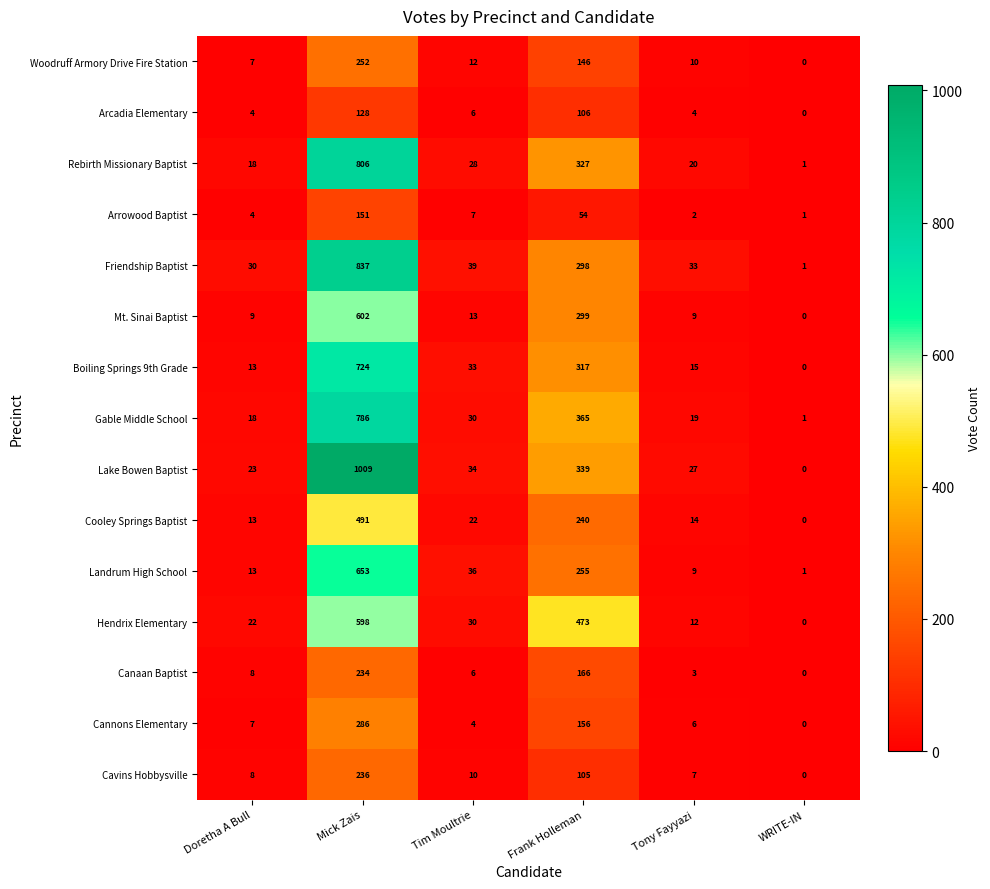

Which category has the lowest value across all series?

WRITE-IN